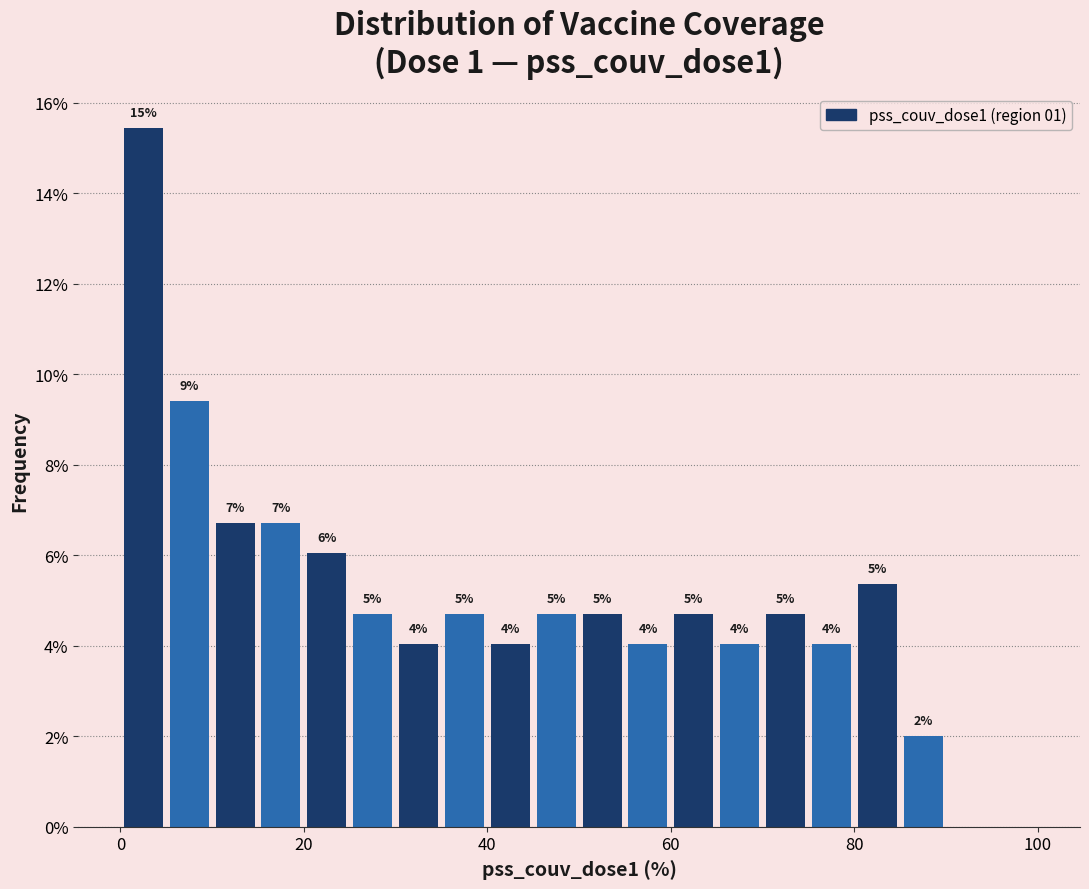

Read against the x-axis, roughly where is the centre of the tallest bar?

2